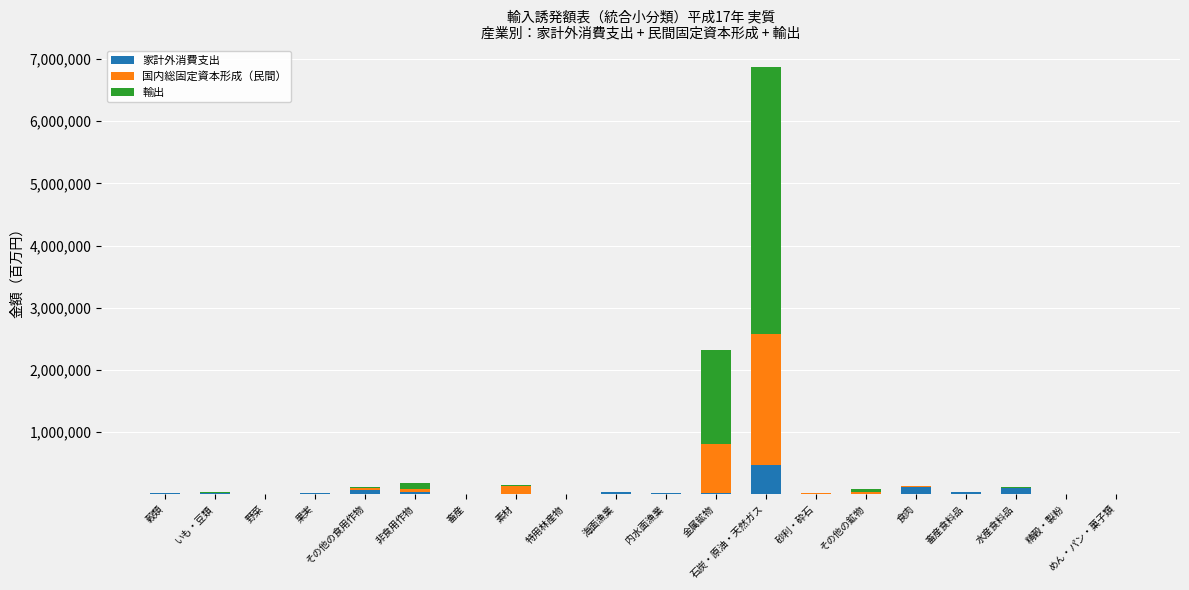

At which category is the sum across all series the highest?

石炭・原油・天然ガス